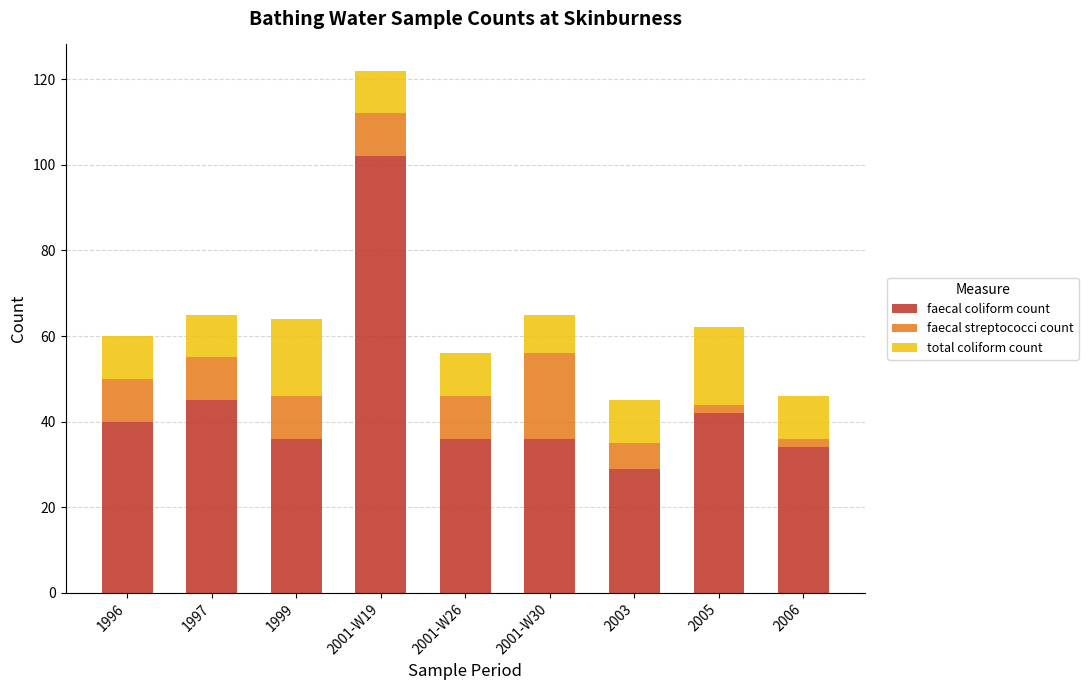

The faecal coliform count series shows 36 at 2001-W30. True or false?

True